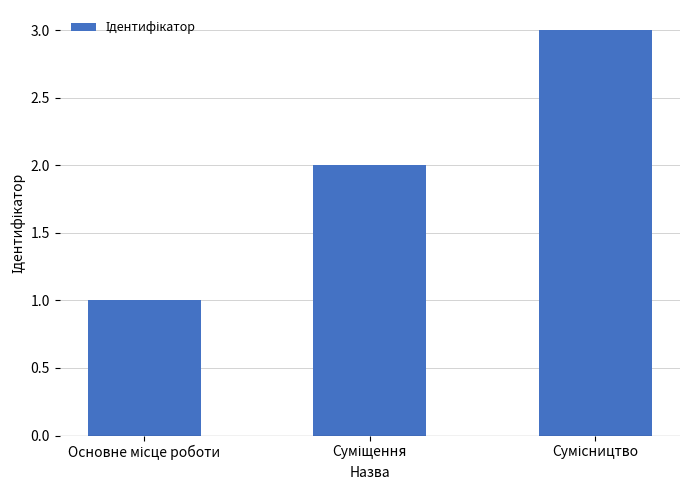

What is the sum of all values?

6